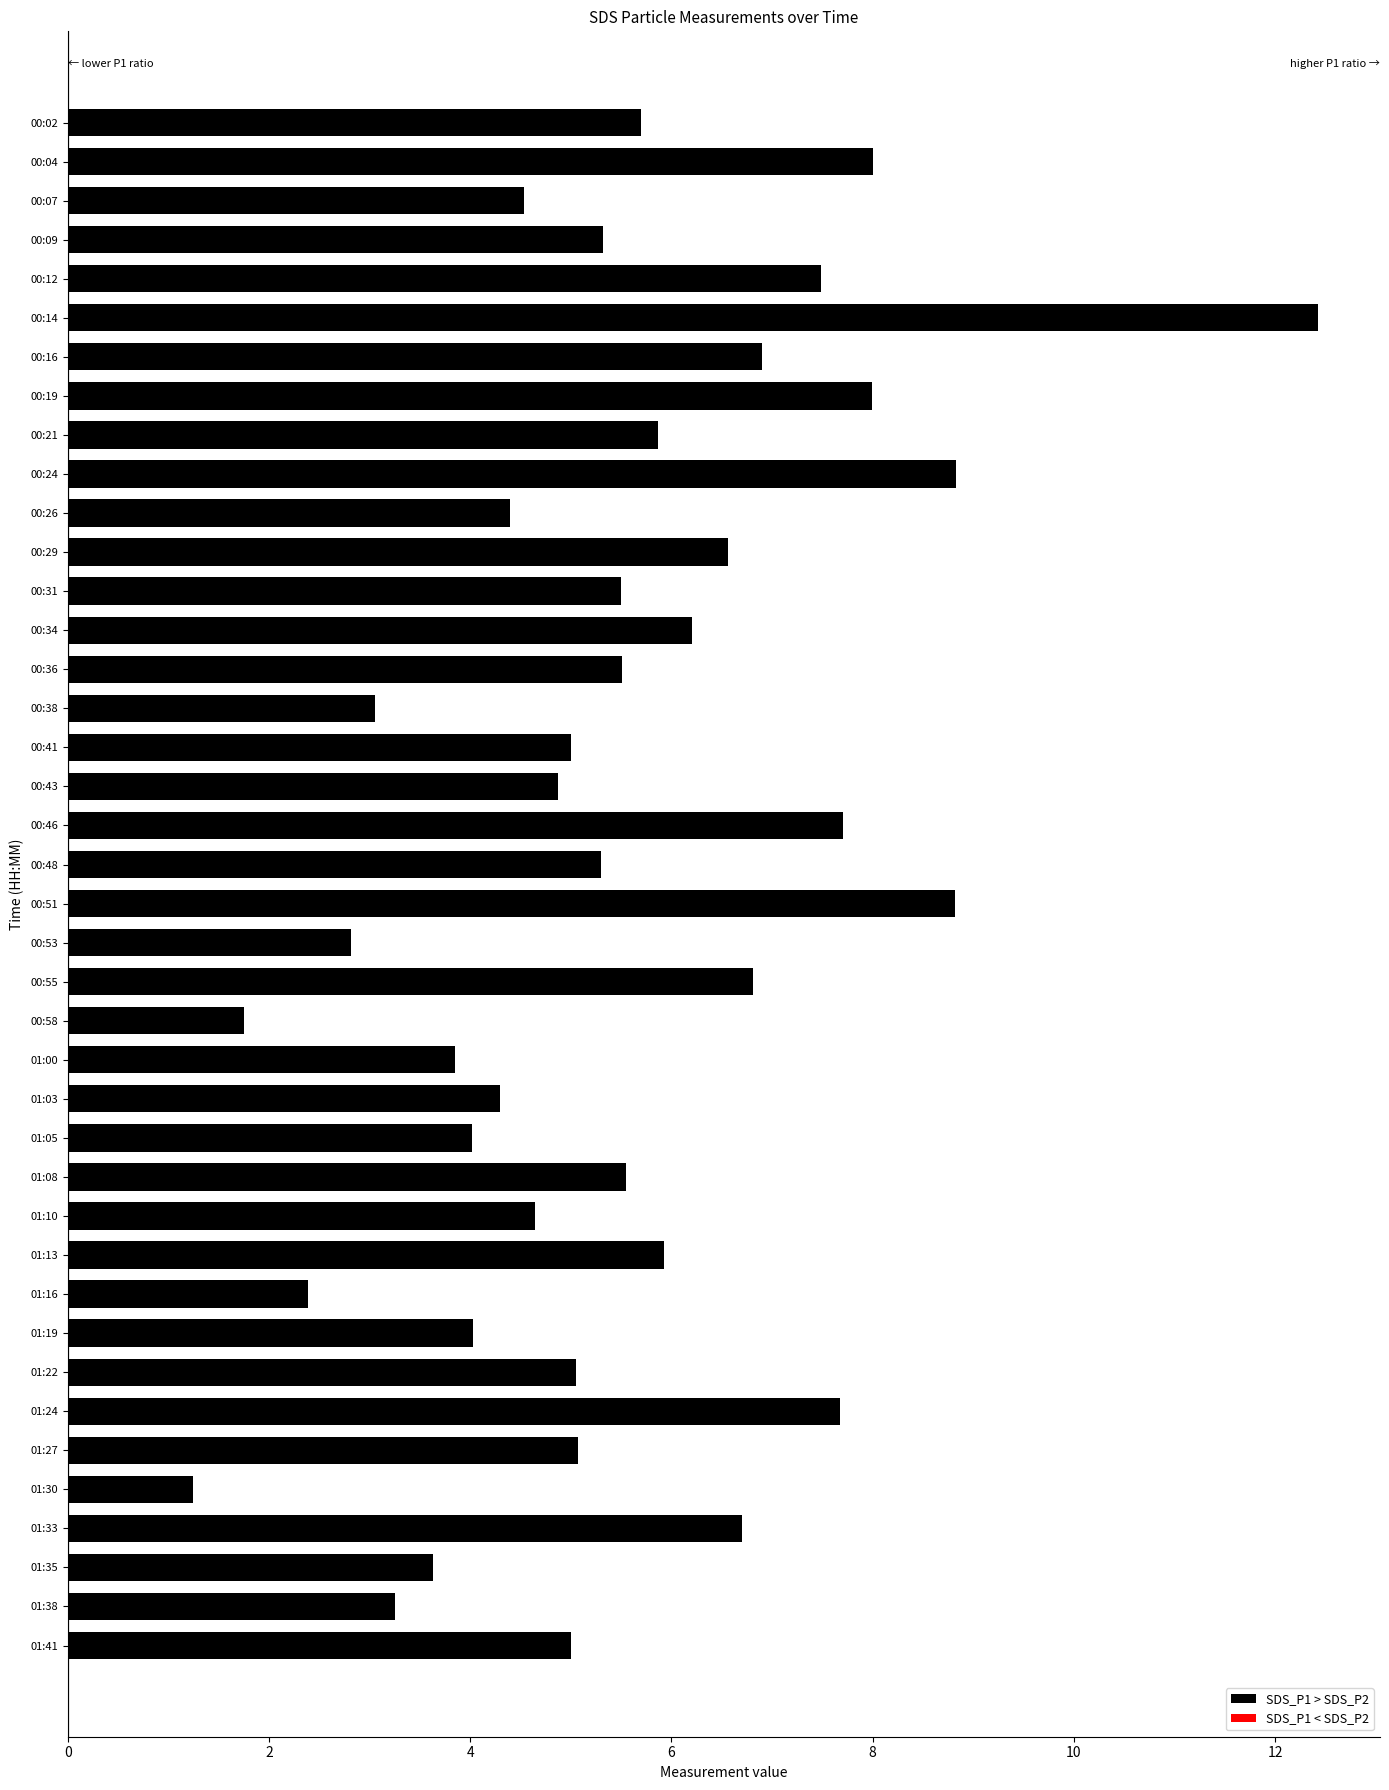

True or false: the data shows 9.1 at 00:21.

False